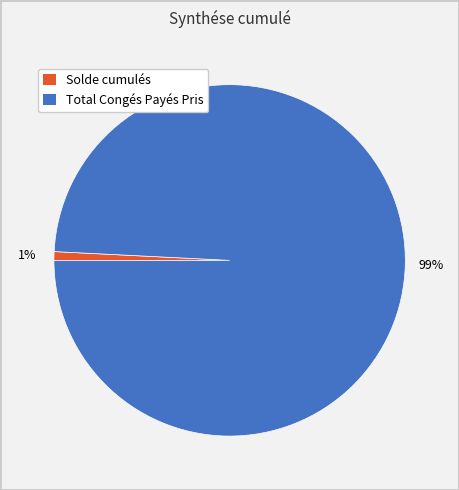

To the nearest percent, what is the combined percentage of Total Congés Payés Pris and Solde cumulés?

100%